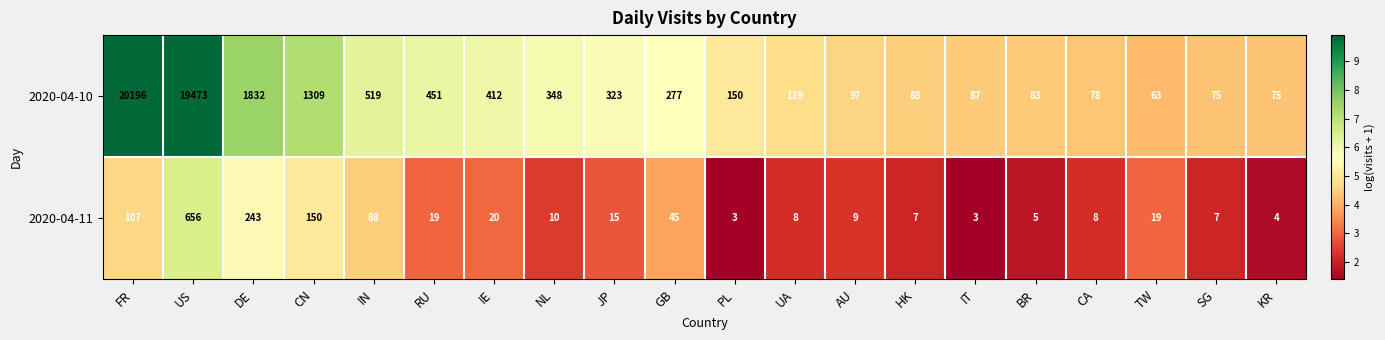

At which category is the sum across all series the highest?

FR